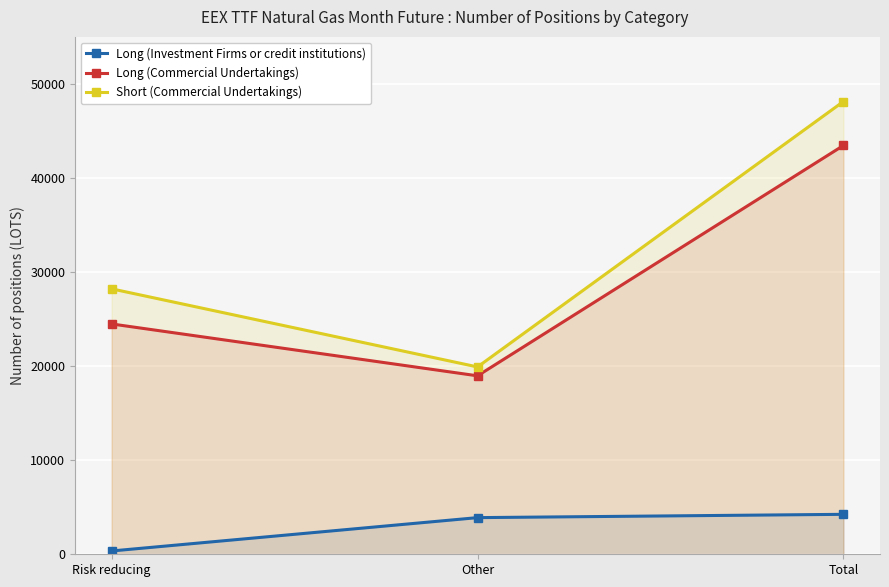

Reading left to right, what are all the values shown in this chart?

Long (Investment Firms or credit institutions): 351.0	3897.0	4248.0
Long (Commercial Undertakings): 24489.9	18975.0	43465.0
Short (Commercial Undertakings): 28223.5	19918.5	48141.9